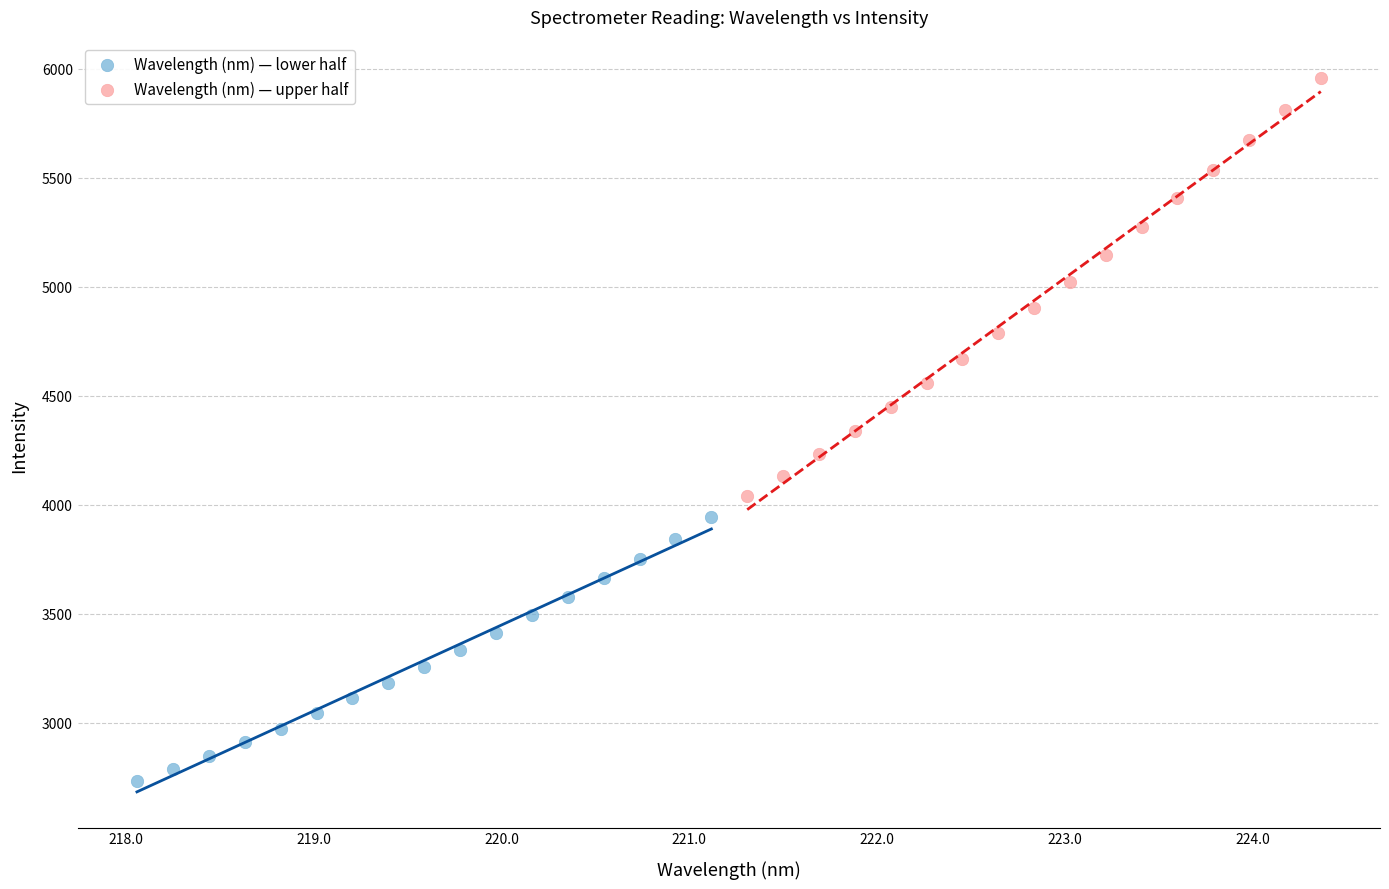

Which series has the largest Y range (max minus min)?

Wavelength (nm) — upper half